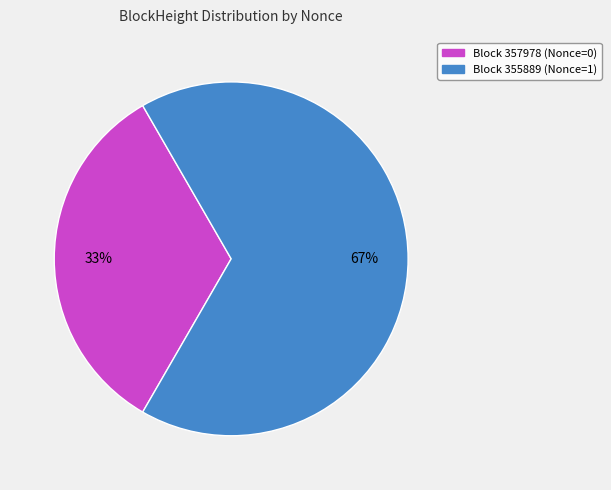

Is there a majority slice in this chart?

Yes